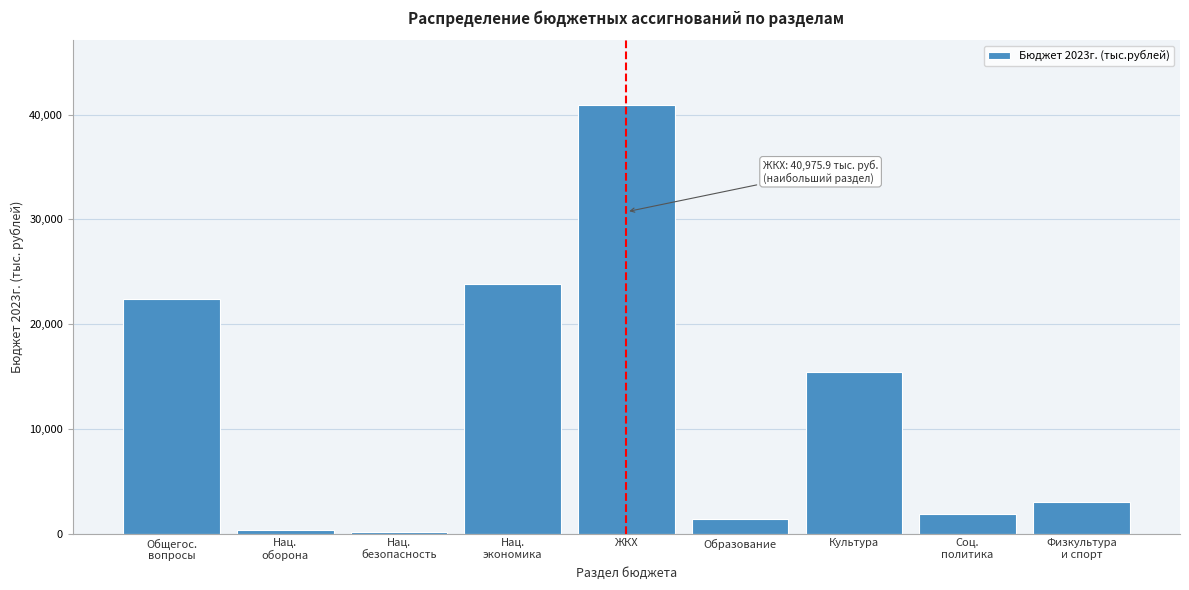

The value at ЖКХ is 40975.9. True or false?

True